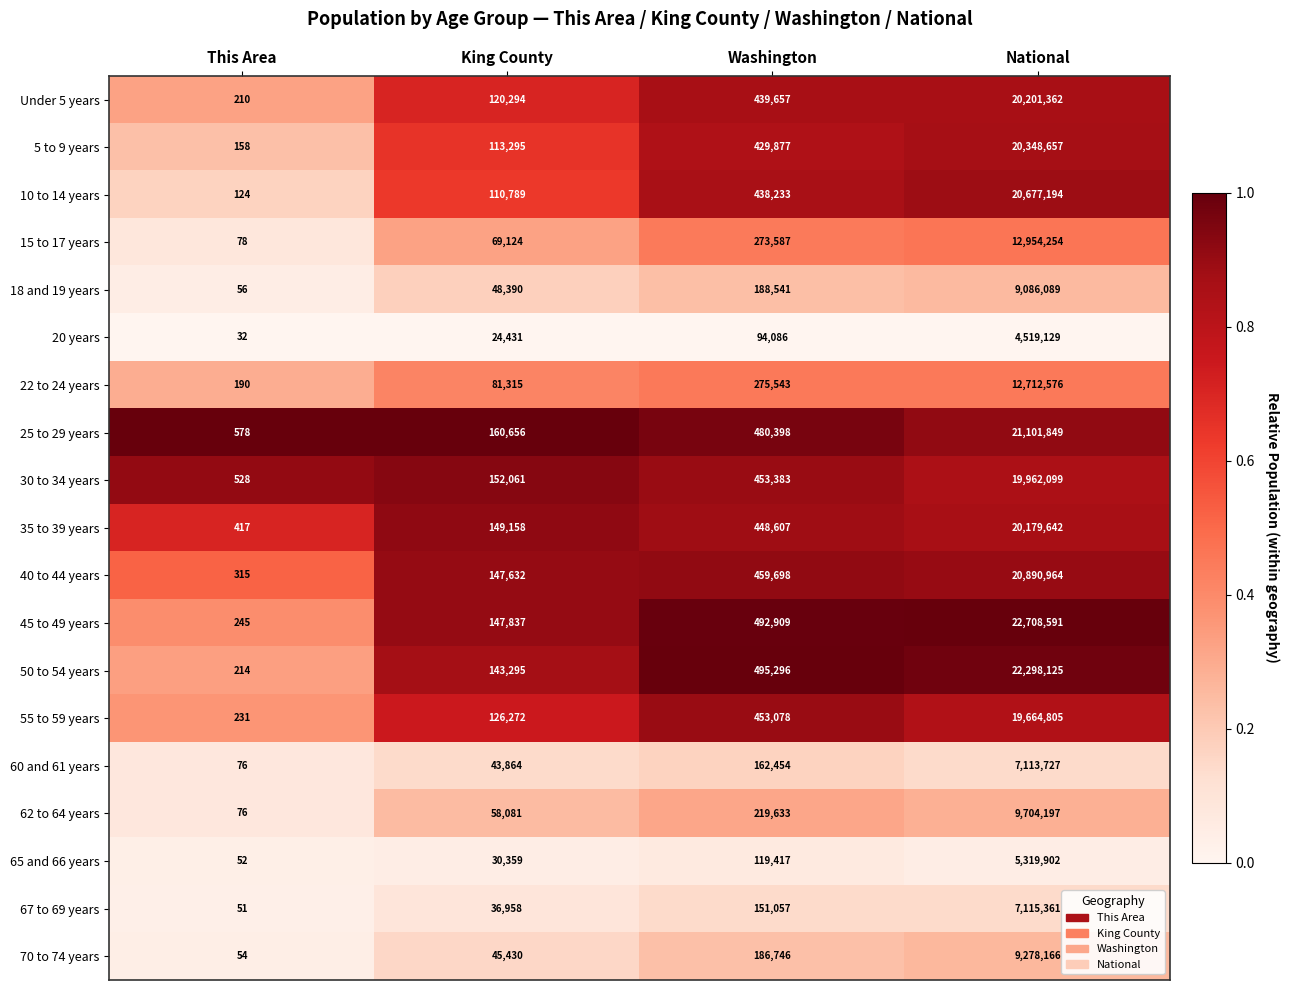

What is the difference between the maximum and minimum values in the Under 5 years series?

20201152